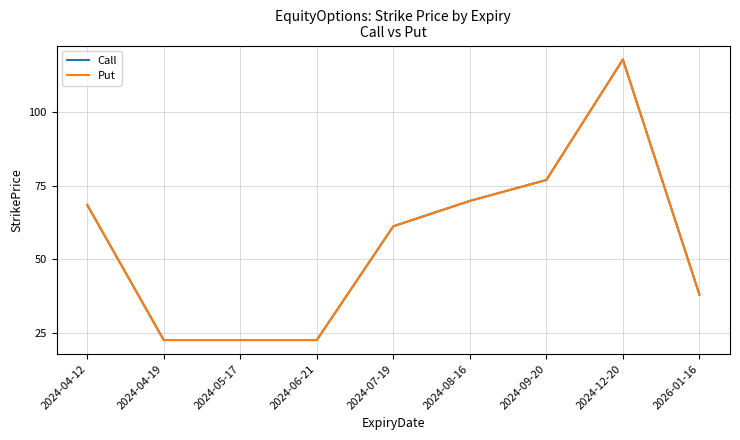

Is this an area chart (filled region under the line)?

No